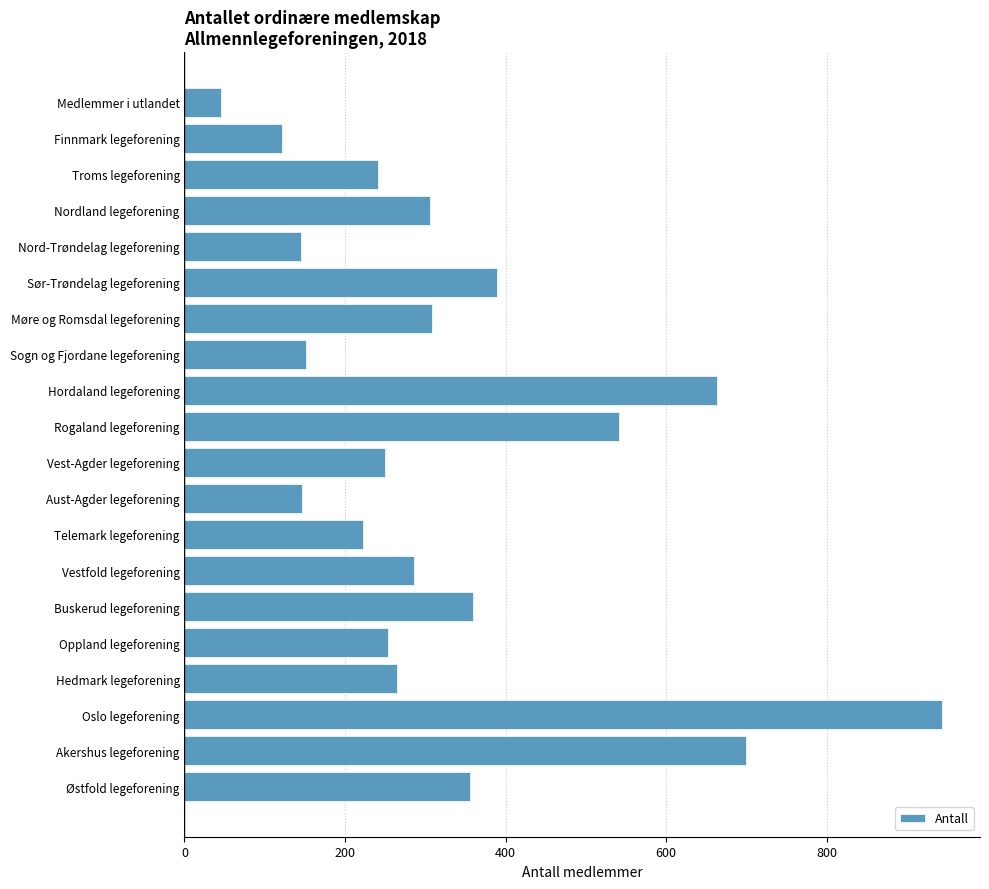

True or false: the data shows 267 at Oslo legeforening.

False